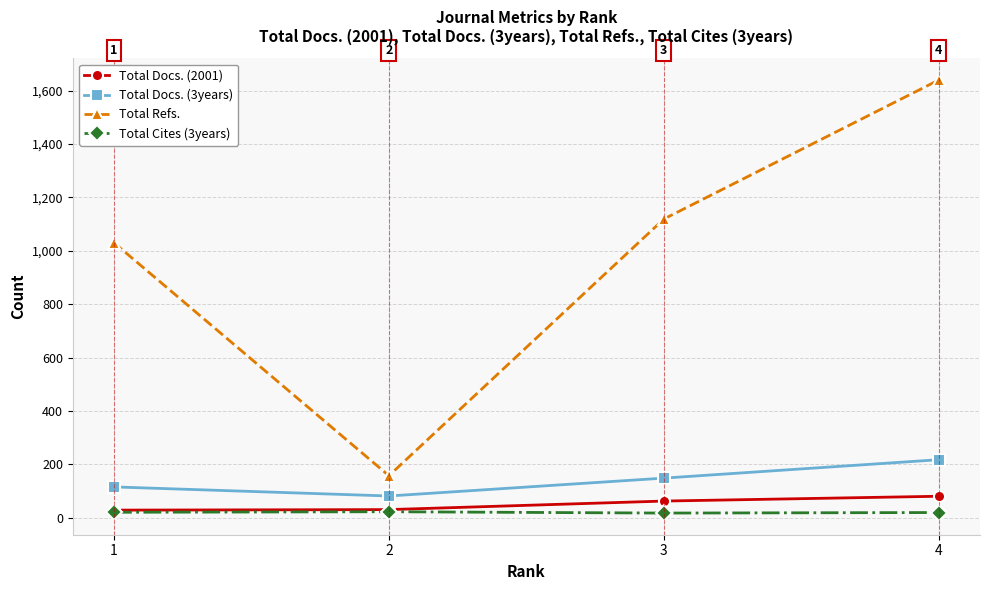

True or false: Total Docs. (3years) has more than 0 points higher than both neighbors.

False